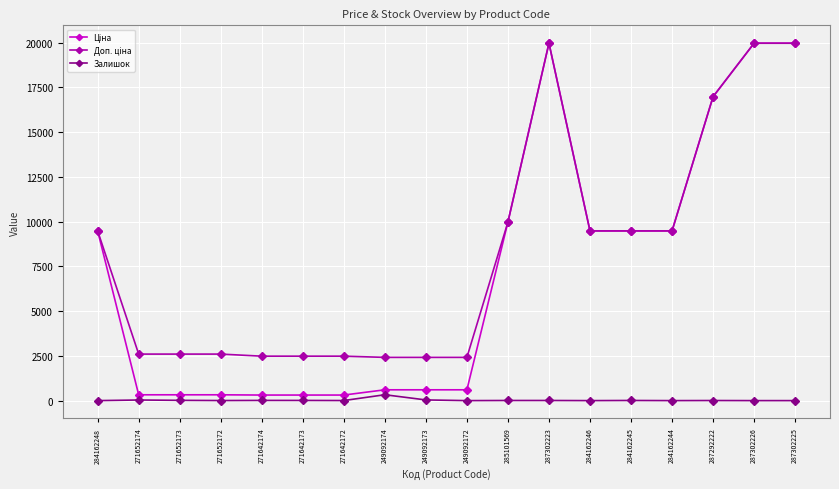

The Залишок series shows 4.0 at 271652172. True or false?

True